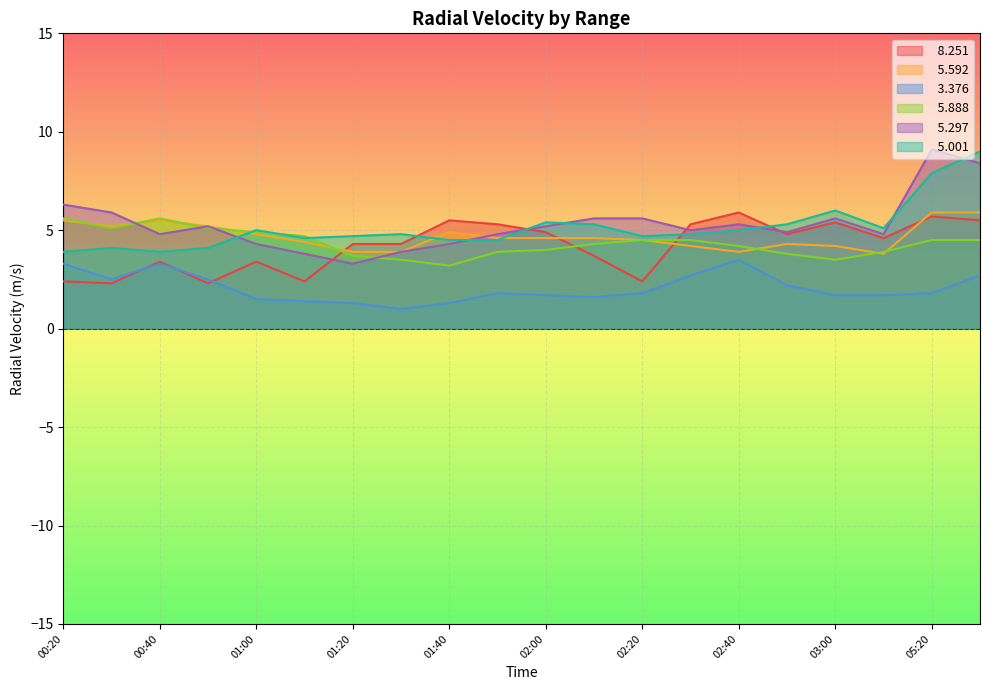

How many intersections are there between   8.251 and   5.297?

4